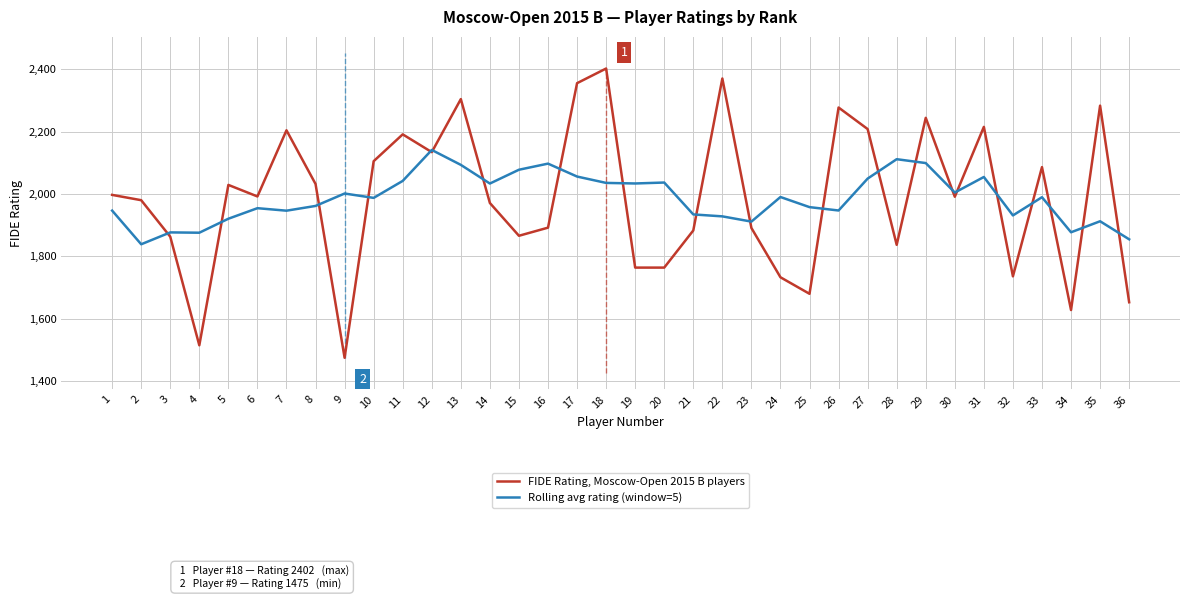

Which label corresponds to the smallest value in the chart?

9